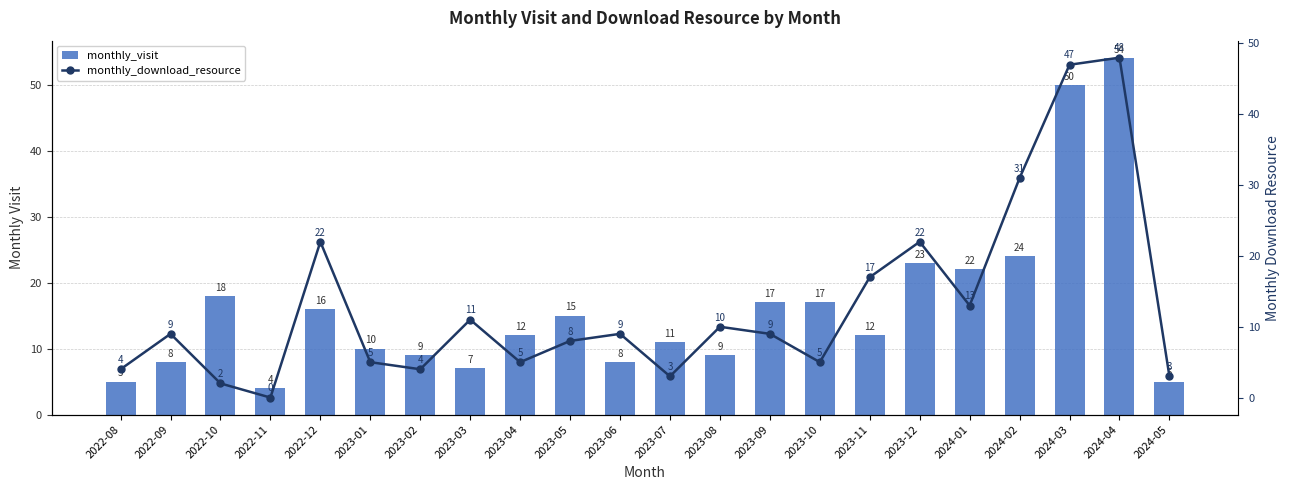

Is the value of monthly_visit at 2023-12 greater than the value of monthly_download_resource at 2023-12?

Yes